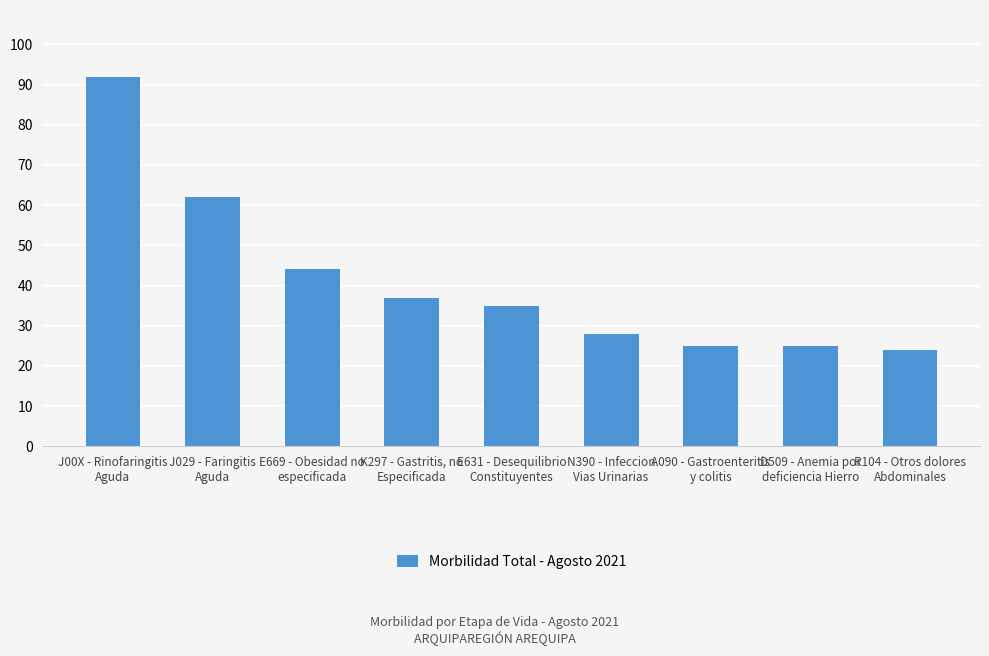

At which label does the data first exceed 35?

J00X - Rinofaringitis
Aguda